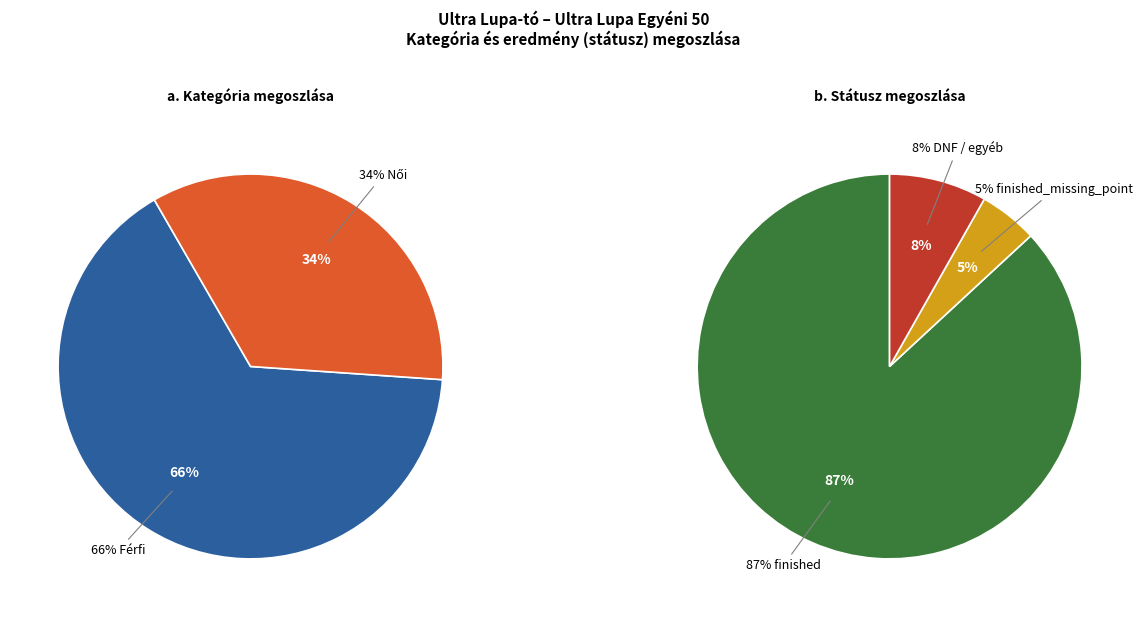

What is the smallest slice in the pie chart?

Női